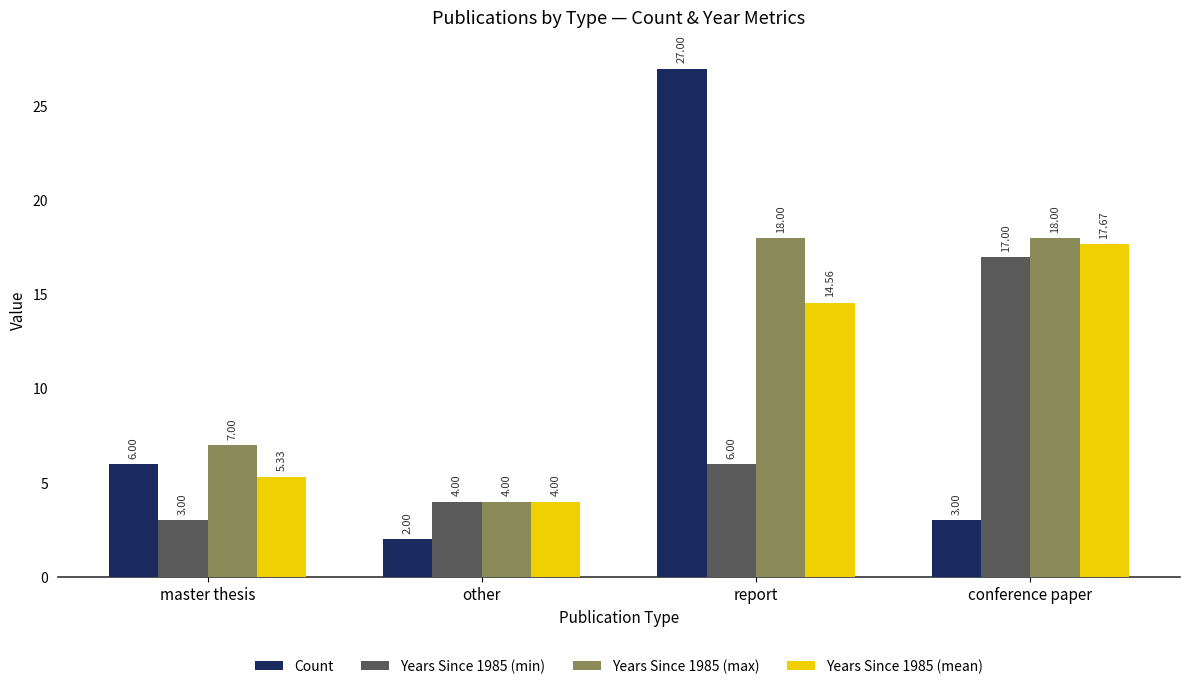

What is the difference between the second highest and minimum values in the Count series?

4.0